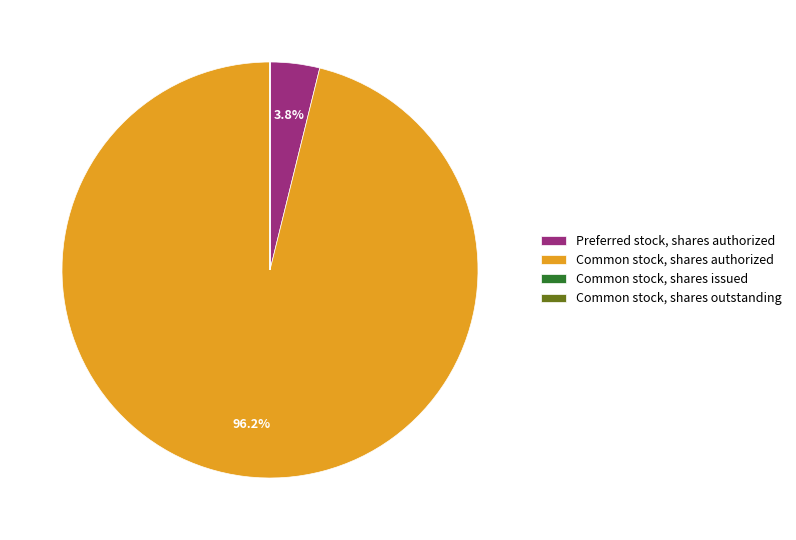

To the nearest percent, what is the average slice percentage?

25%